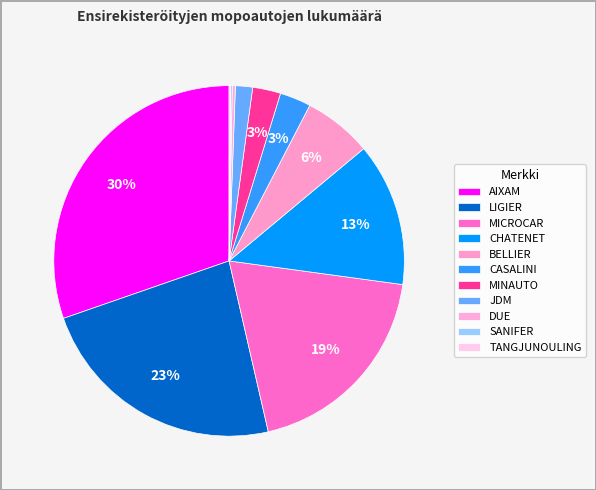

What is the ratio of the value at MINAUTO to the value at MICROCAR?

0.1